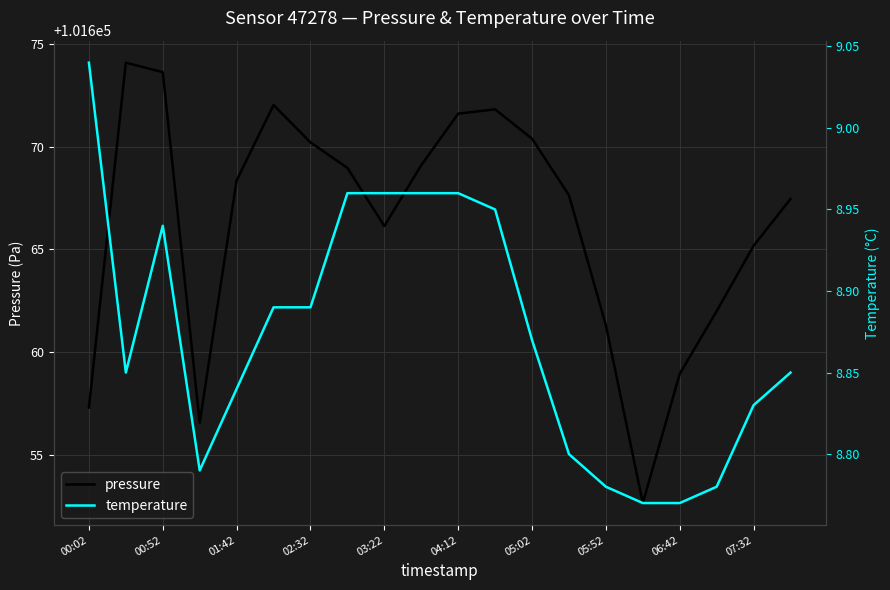

True or false: temperature and pressure intersect in this chart.

False